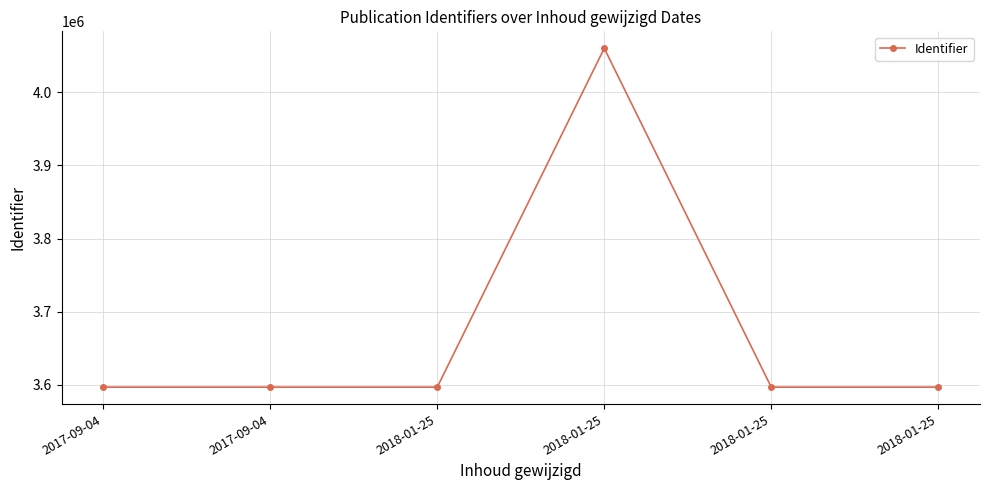

Reading left to right, list all the values displayed in this chart.

2017-09-04=3596509	2017-09-04=3596514	2018-01-25=3596512	2018-01-25=4060476	2018-01-25=3596521	2018-01-25=3596523